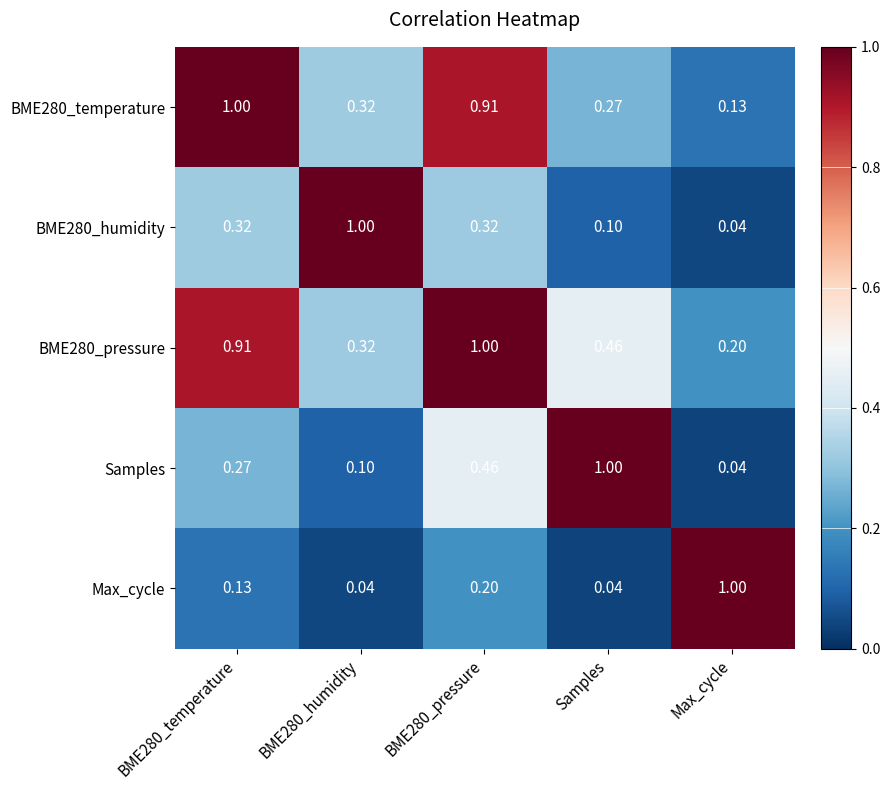

At which label is BME280_humidity closest to 0?

Max_cycle